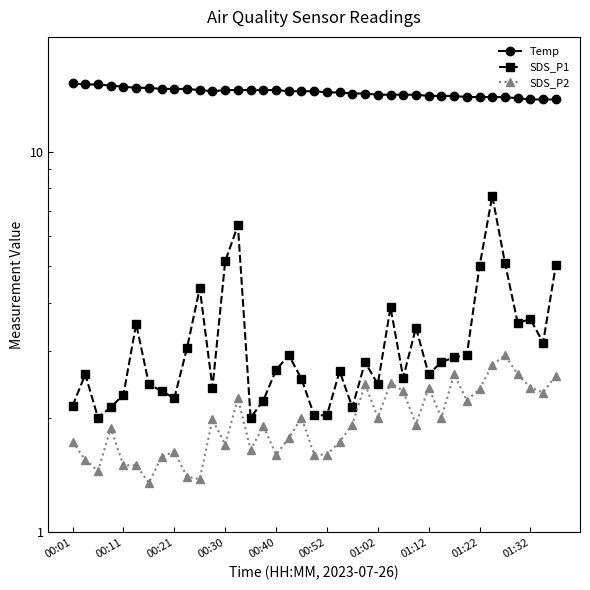

Is it true that SDS_P1 equals 1.1 at 01:32?

False